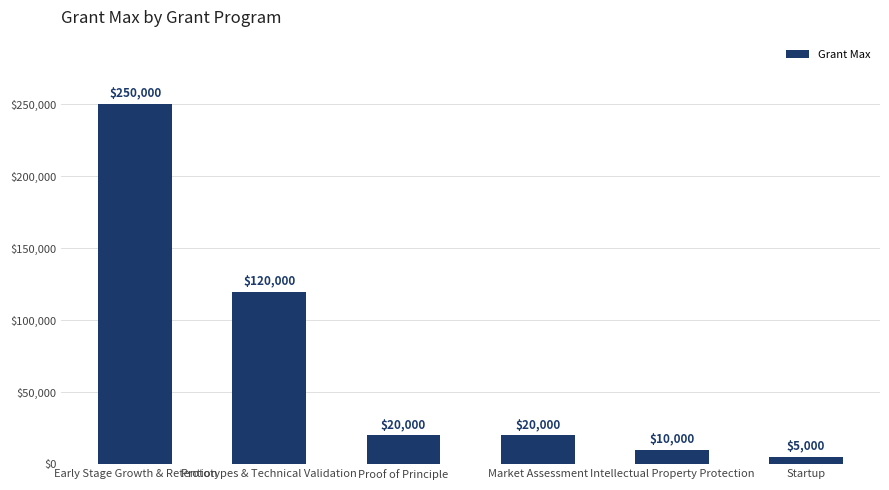

What is the sum of the values at Prototypes & Technical Validation and Early Stage Growth & Retention?

370000